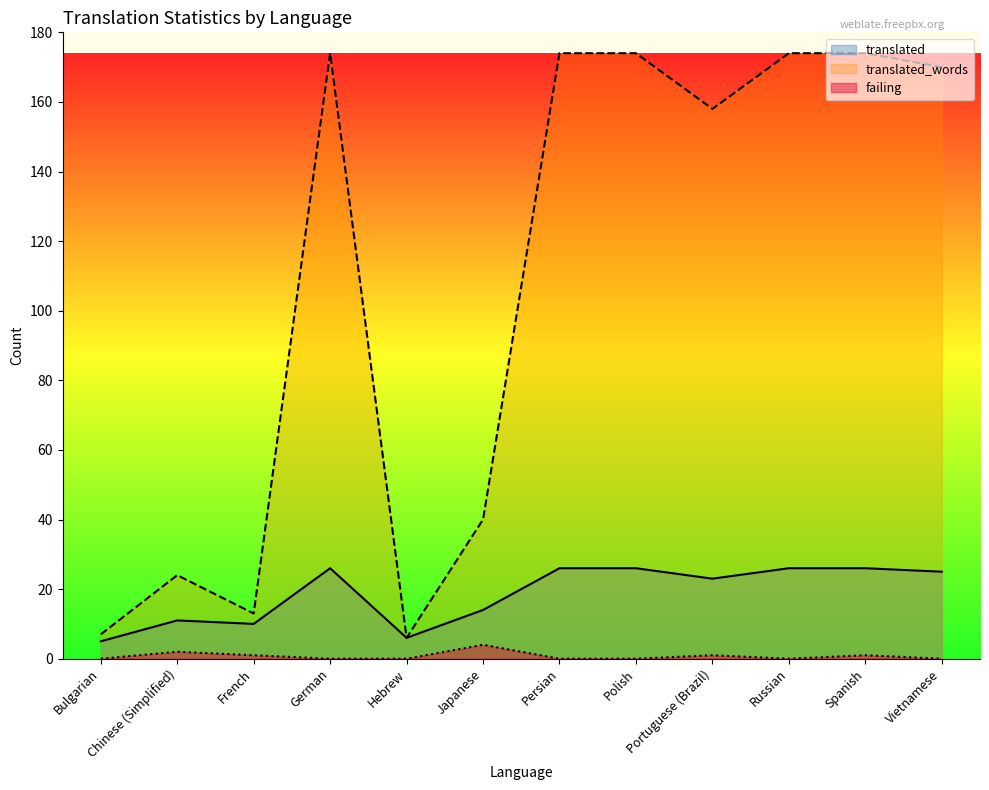

How many categories are shown in the chart?

12